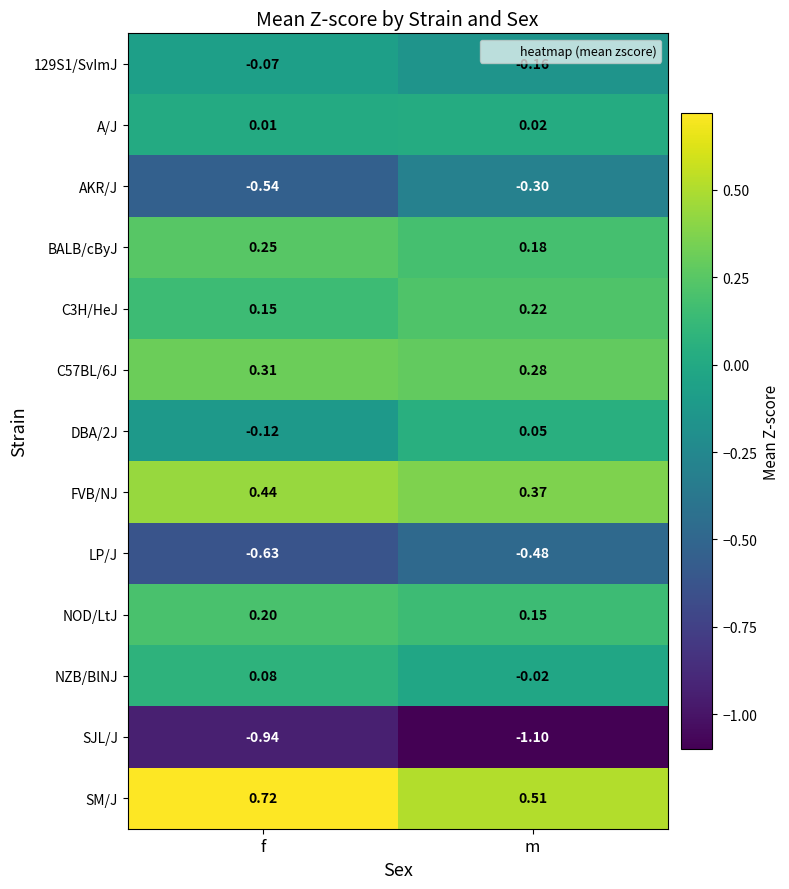

Is the value of DBA/2J at m greater than the value of BALB/cByJ at f?

No